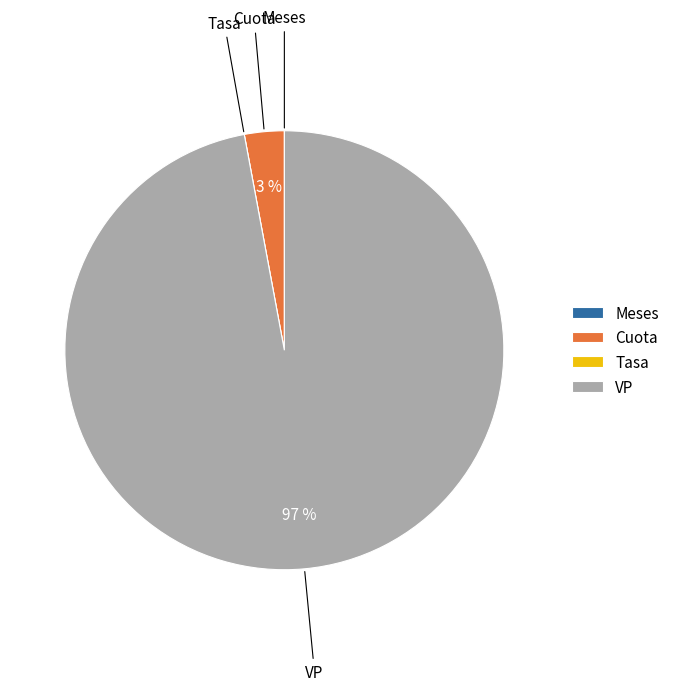

The VP slice represents 97% of the pie. True or false?

True